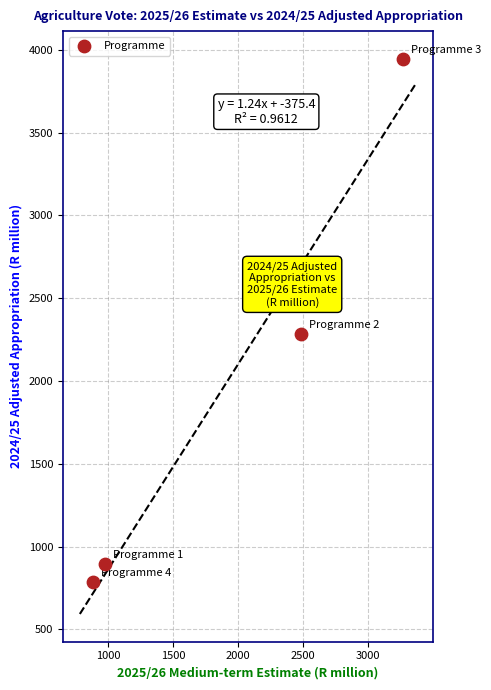

What Y value in the scatter plot is closest to 2366?

2284.9